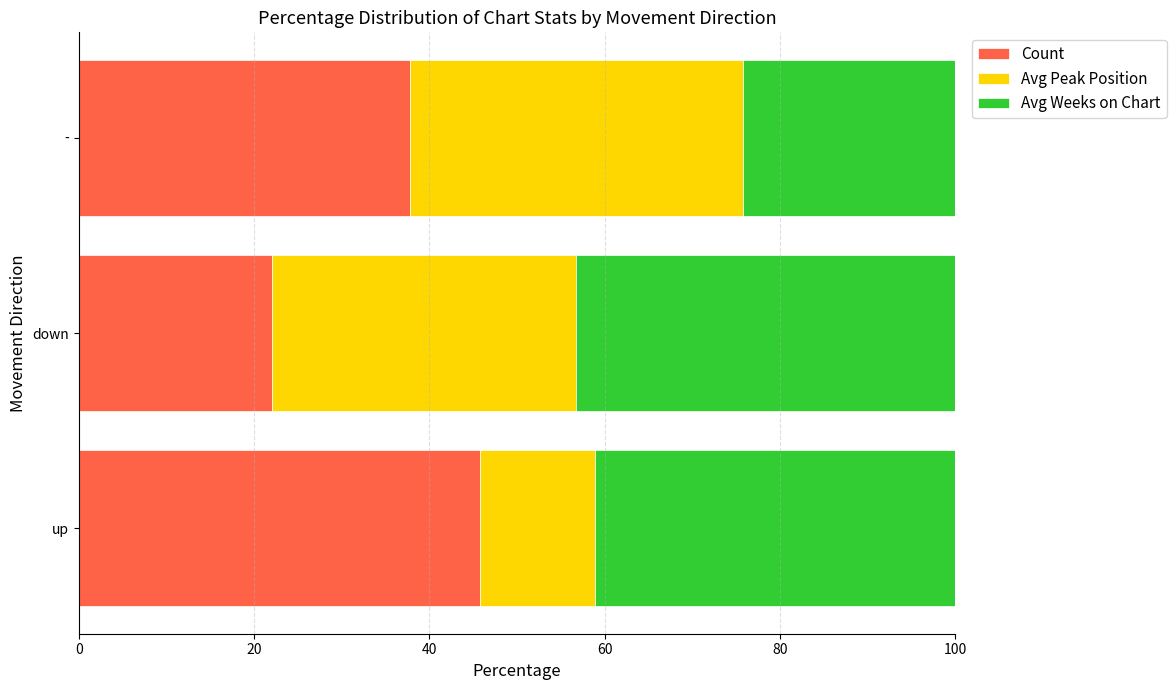

Is it true that Count equals 22.0 at down?

True